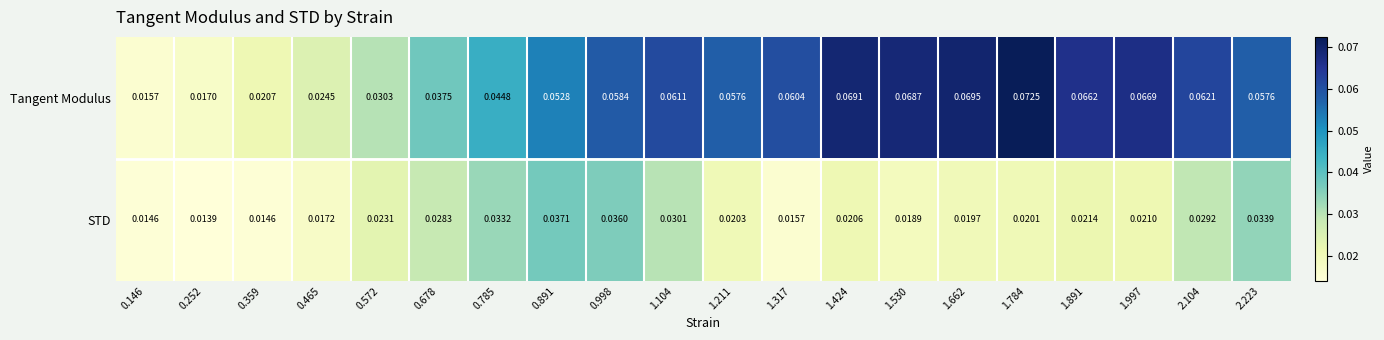

Which series has the largest total across all categories?

Tangent Modulus